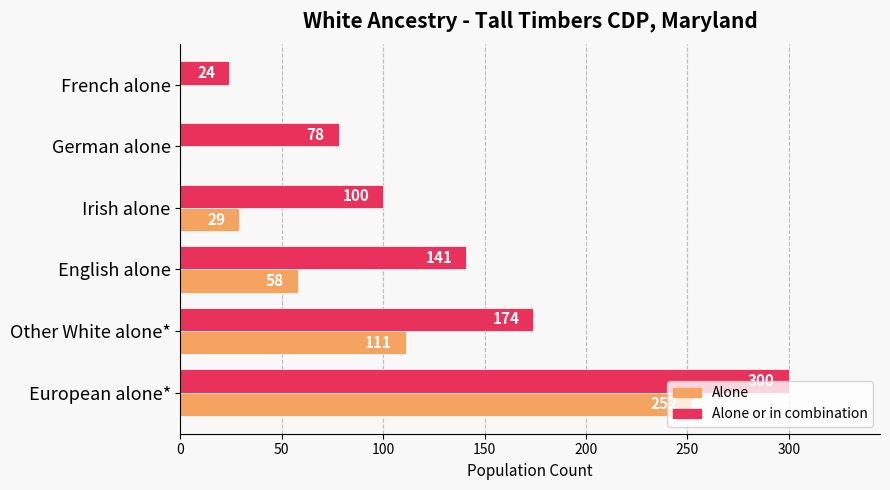

Which label corresponds to the largest value in the chart?

European alone*